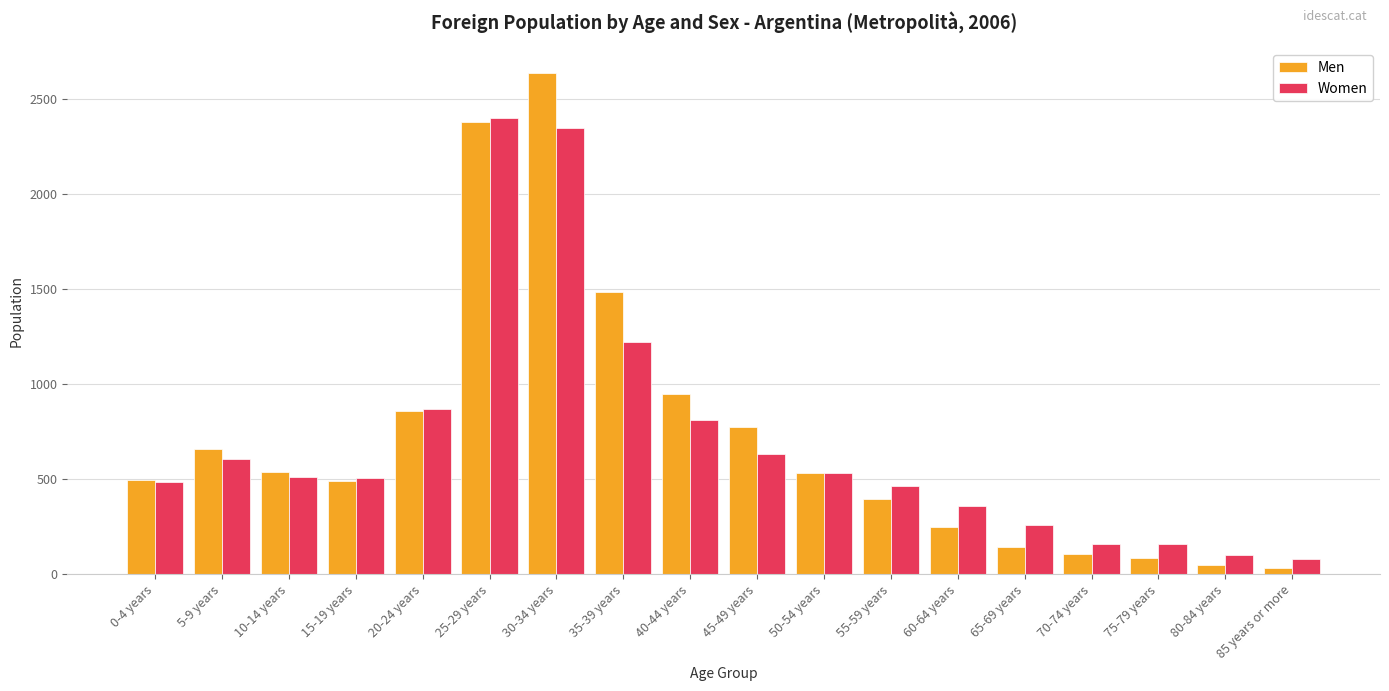

Between 25-29 years and 75-79 years, which series saw the biggest shift?

Men